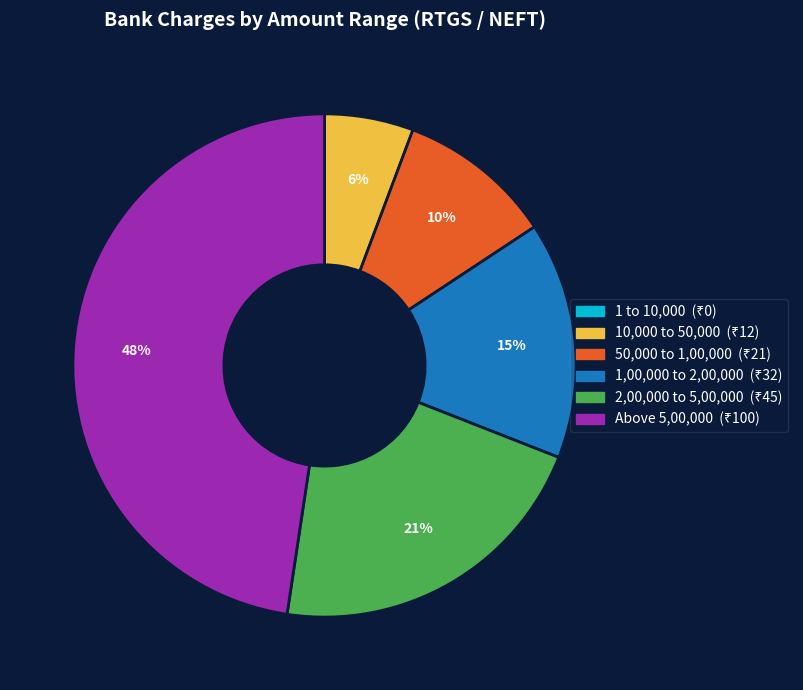

To the nearest percent, what is the average slice percentage?

20%